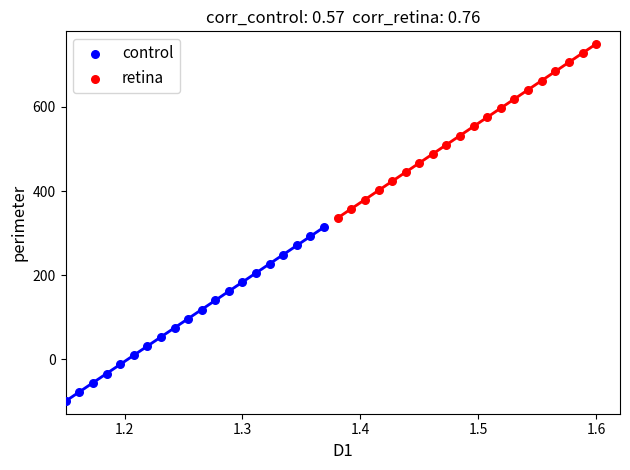

Which series contains the lowest Y value?

control